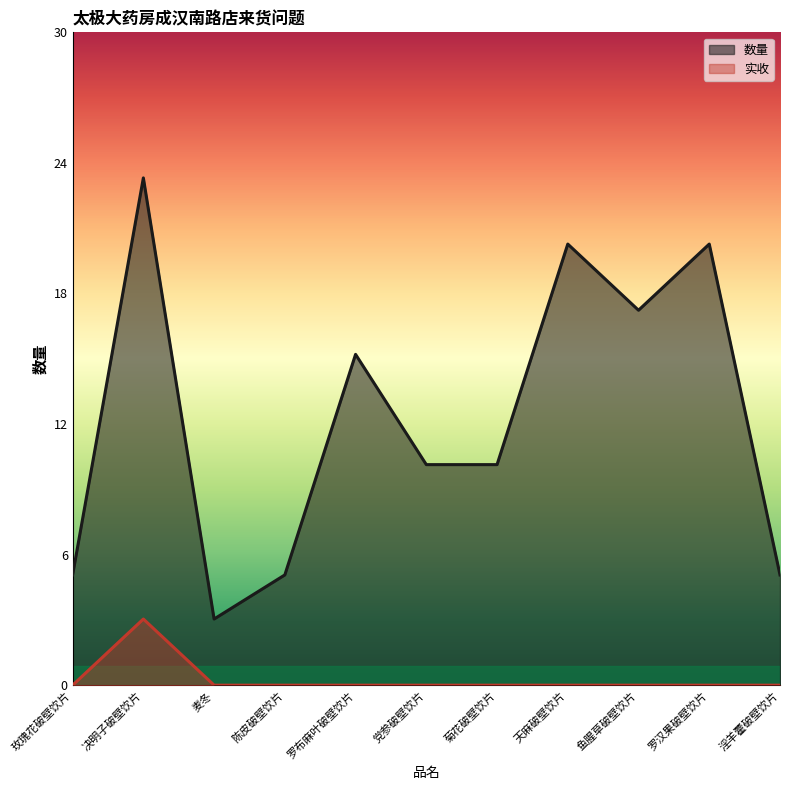

True or false: 实收 and 数量 intersect in this chart.

False